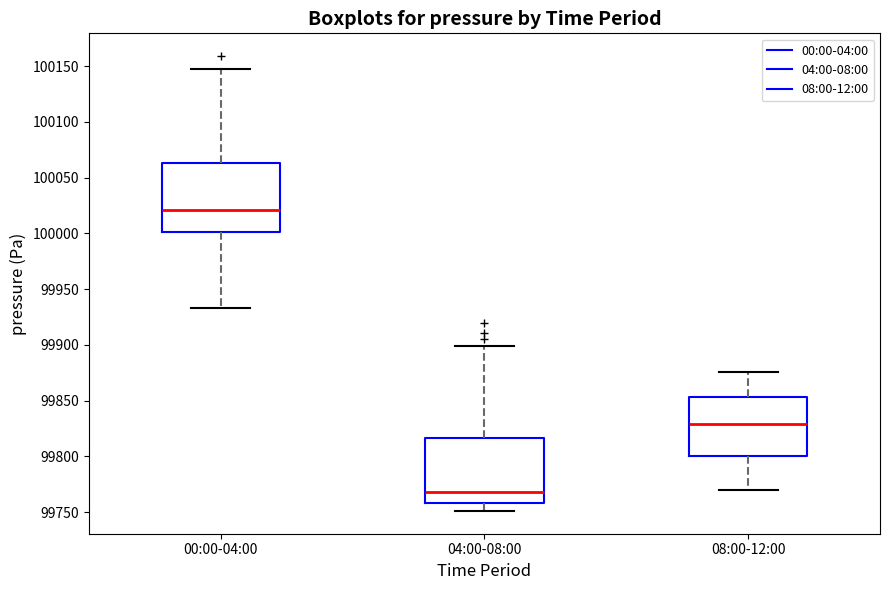

Reading left to right, read every box against the y-axis: the position of its median line, the range the box covers, and the ends of its whiskers. The values are not printed on the chart, so give them approximately, as read against the axis.

00:00-04:00: median 100020, box 100000 to 100065, whiskers 99935 to 100145
04:00-08:00: median 99770, box 99760 to 99815, whiskers 99750 to 99900
08:00-12:00: median 99830, box 99800 to 99855, whiskers 99770 to 99875